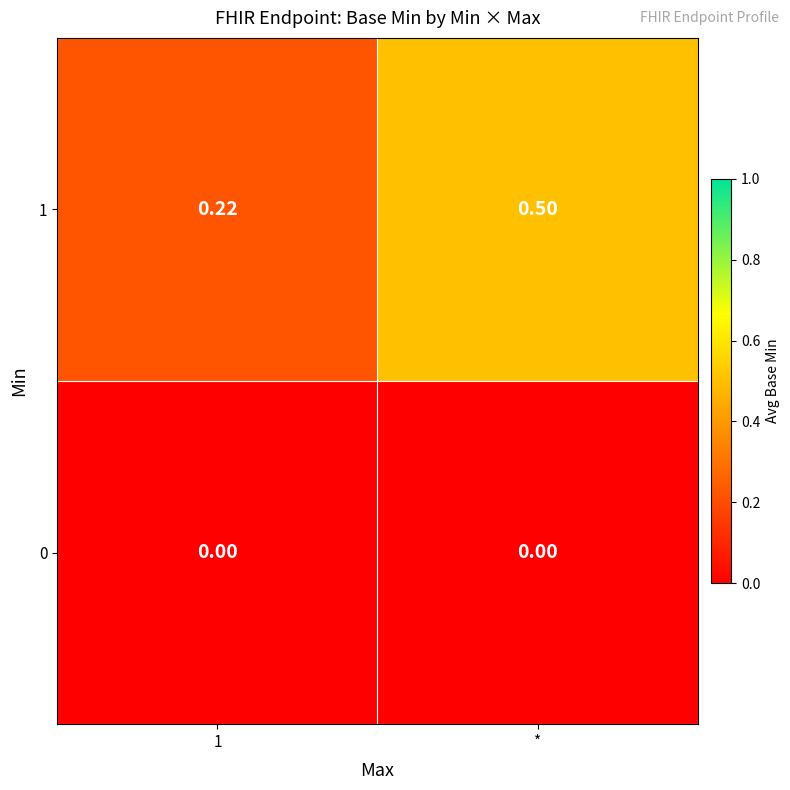

Is the value of 1 at 1 greater than the value of 0 at 1?

Yes